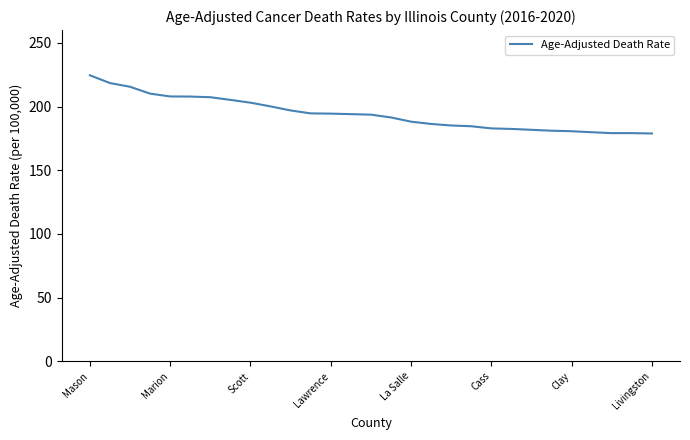

What is the greatest value displayed?

224.5